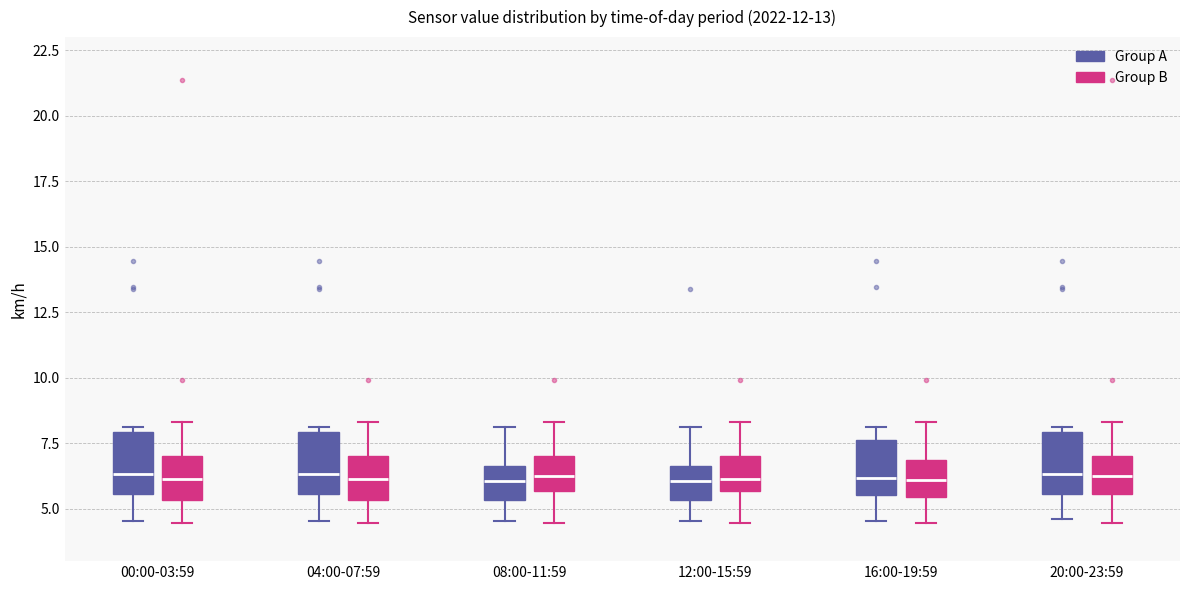

Reading left to right, read every box against the y-axis: the position of its median line, the range the box covers, and the ends of its whiskers. The values are not printed on the chart, so give them approximately, as read against the axis.

00:00-03:59 (Group A): median 6.5, box 5.5 to 8.0, whiskers 4.5 to 8.0 (just above the box's upper edge)
00:00-03:59 (Group B): median 6.0, box 5.5 to 7.0, whiskers 4.5 to 8.5
04:00-07:59 (Group A): median 6.5, box 5.5 to 8.0, whiskers 4.5 to 8.0 (just above the box's upper edge)
04:00-07:59 (Group B): median 6.0, box 5.5 to 7.0, whiskers 4.5 to 8.5
08:00-11:59 (Group A): median 6.0, box 5.5 to 6.5, whiskers 4.5 to 8.0
08:00-11:59 (Group B): median 6.0, box 5.5 to 7.0, whiskers 4.5 to 8.5
12:00-15:59 (Group A): median 6.0, box 5.5 to 6.5, whiskers 4.5 to 8.0
12:00-15:59 (Group B): median 6.0, box 5.5 to 7.0, whiskers 4.5 to 8.5
16:00-19:59 (Group A): median 6.0, box 5.5 to 7.5, whiskers 4.5 to 8.0
16:00-19:59 (Group B): median 6.0, box 5.5 to 7.0, whiskers 4.5 to 8.5
20:00-23:59 (Group A): median 6.5, box 5.5 to 8.0, whiskers 4.5 to 8.0 (just above the box's upper edge)
20:00-23:59 (Group B): median 6.0, box 5.5 to 7.0, whiskers 4.5 to 8.5